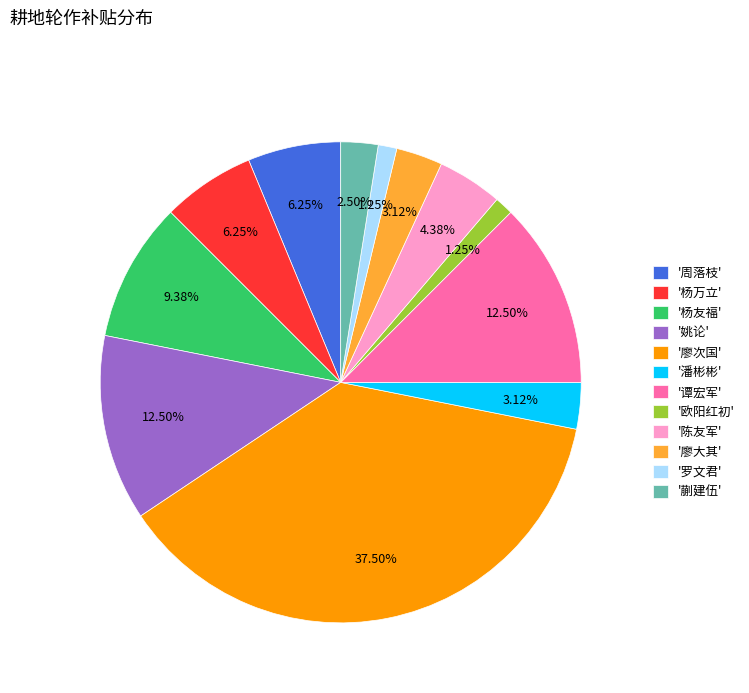

Which category has the biggest portion of the pie?

'廖次国'